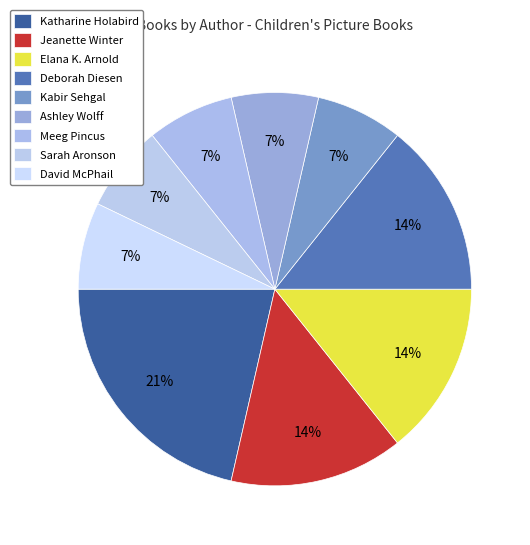

How many slices are in this pie chart?

9